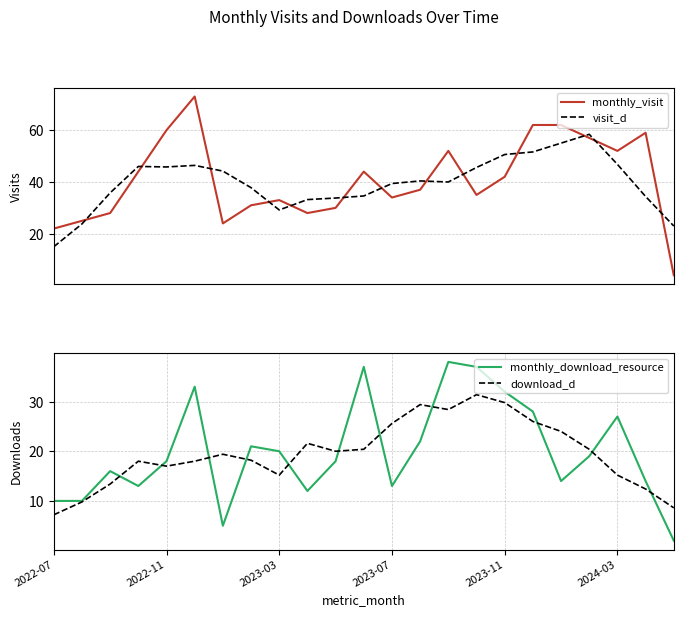

True or false: download_d has a value of 14.8 at 2023-11.

False